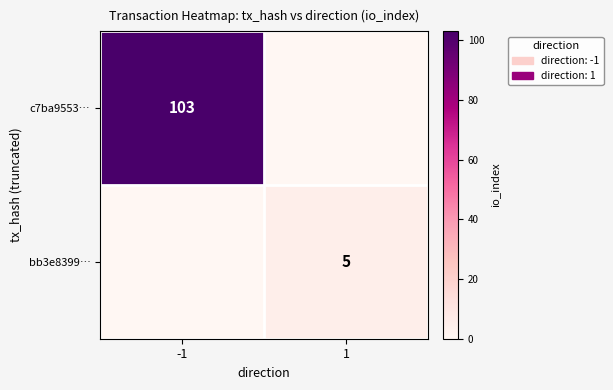

True or false: c7ba9553… has a value of 162 at -1.

False